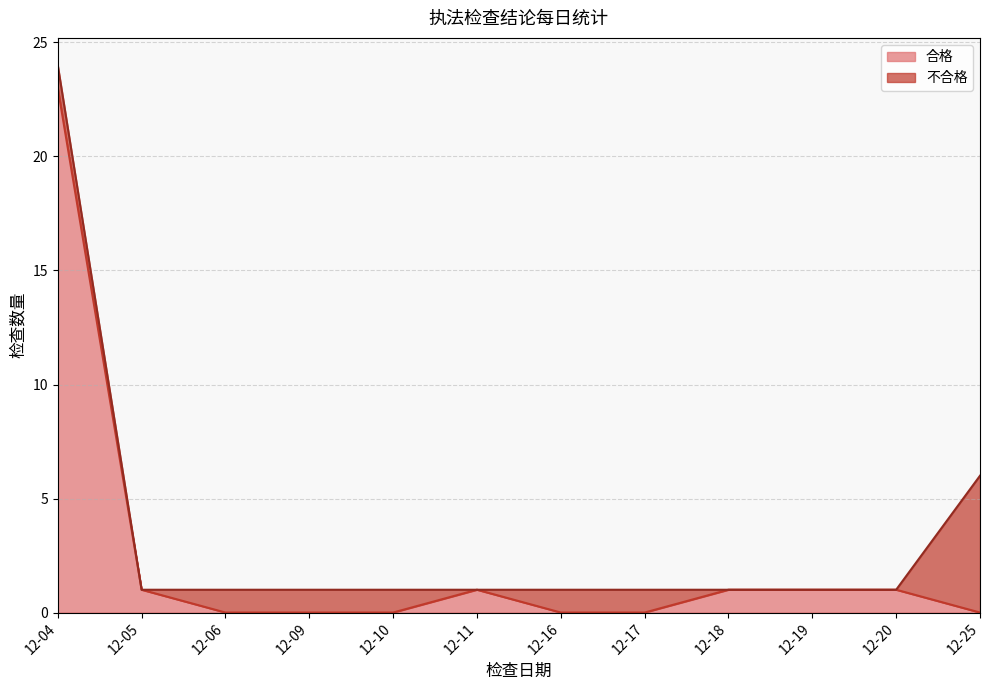

Which category has the highest value in the 合格 series?

12-04